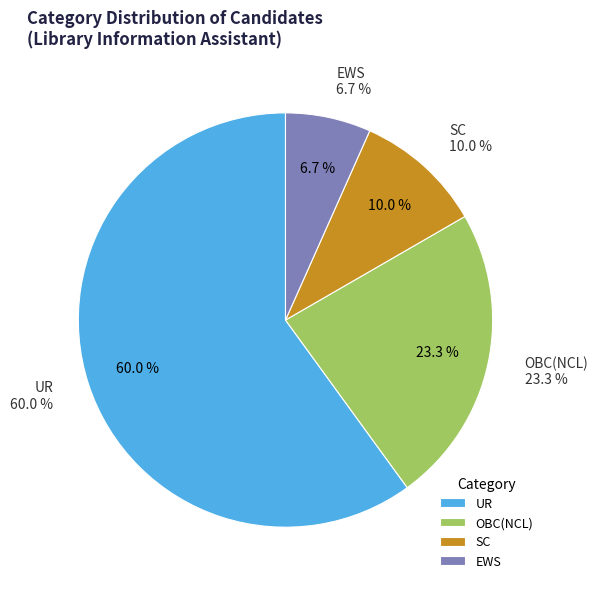

Between OBC(NCL) and EWS, which is larger?

OBC(NCL)